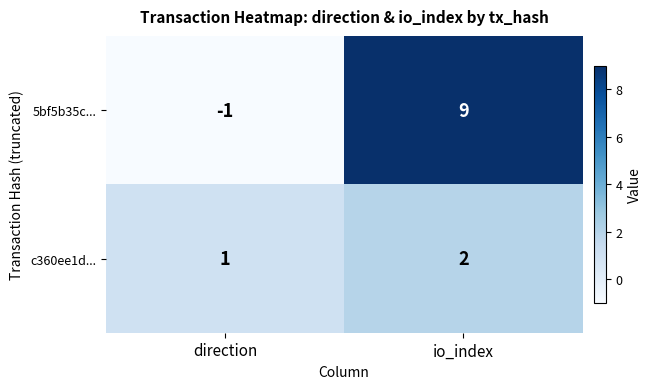

What is the greatest value displayed?

9